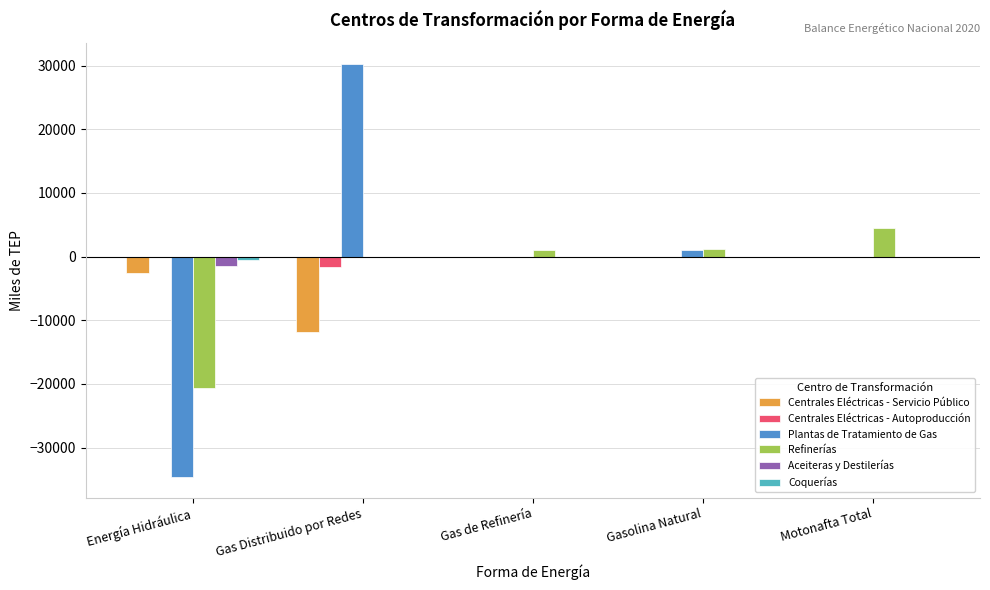

What is the greatest value displayed?

30296.7